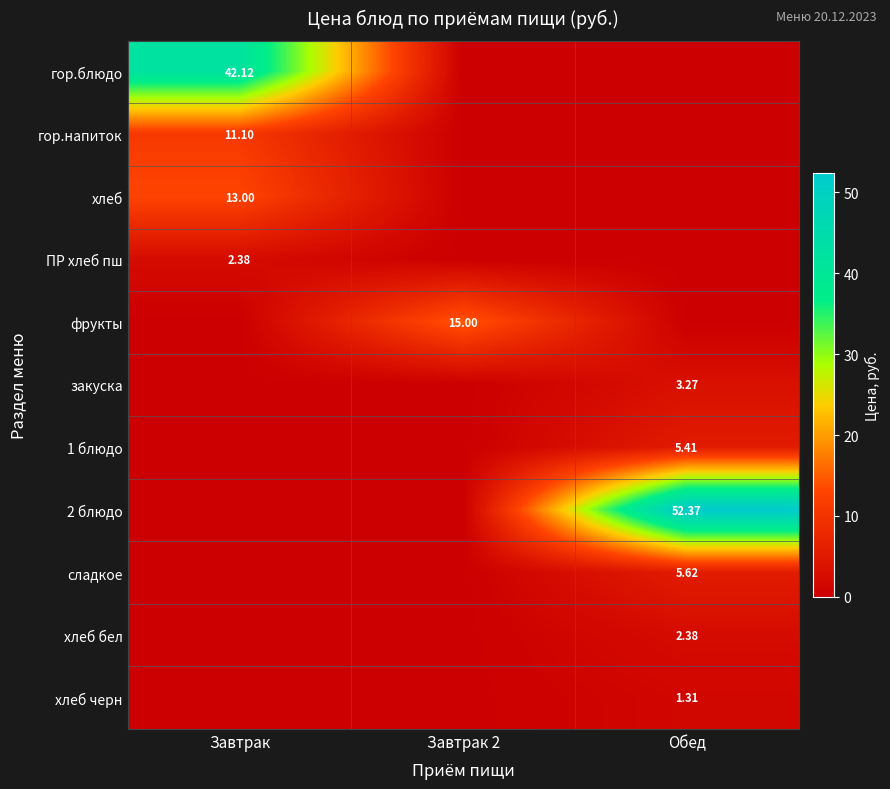

Which series has the largest range (max minus min)?

2 блюдо